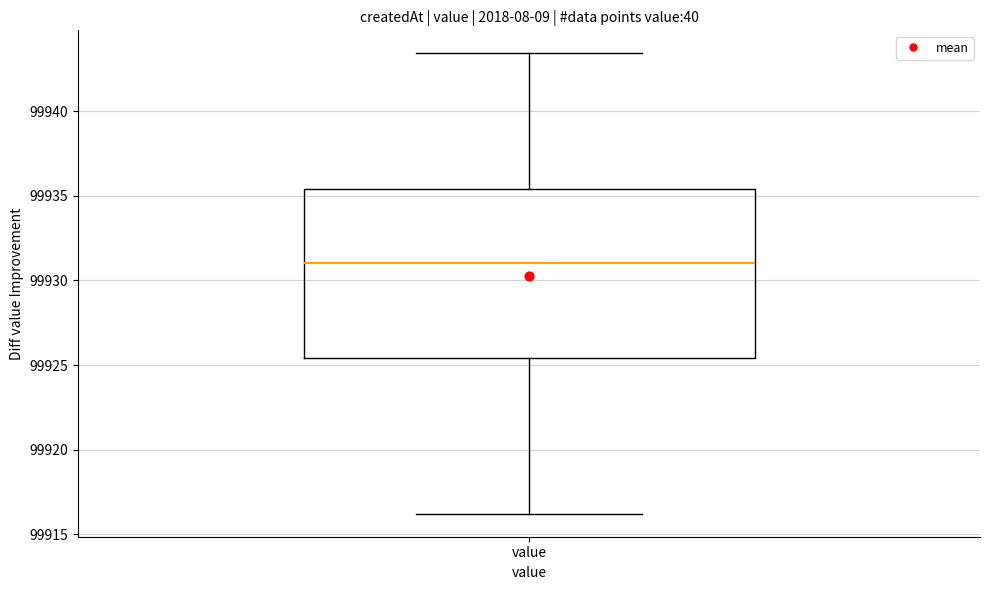

Transcribe this box plot: give where the median line is, the range the box spans, and where the two whiskers end, as read against the y-axis. The values are not printed on the chart, so give them approximately, as read against the axis.

median 99931.0, box 99925.5 to 99935.5, whiskers 99916.0 to 99943.5